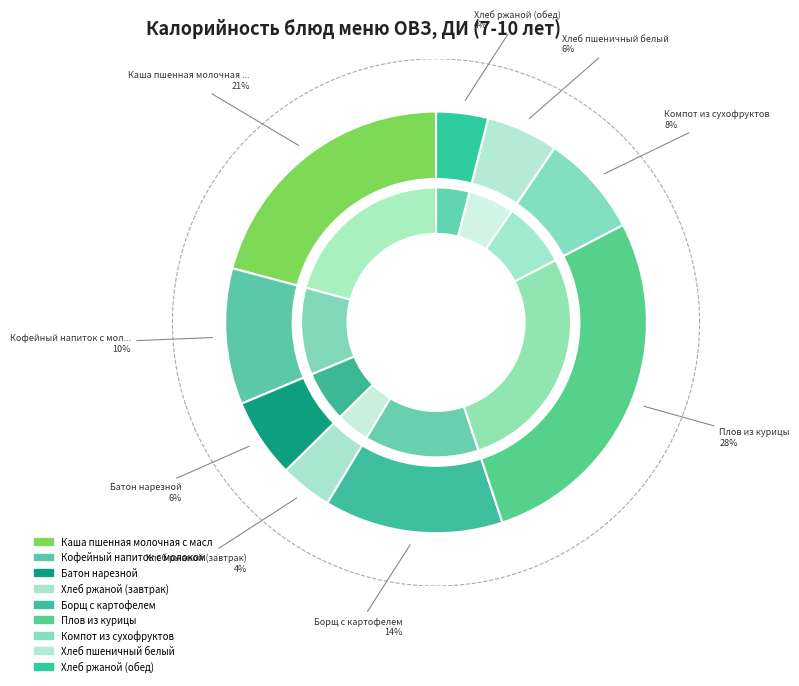

To the nearest percent, what is the difference between the Хлеб пшеничный белый and Каша пшенная молочная с маслом slice percentages?

15%